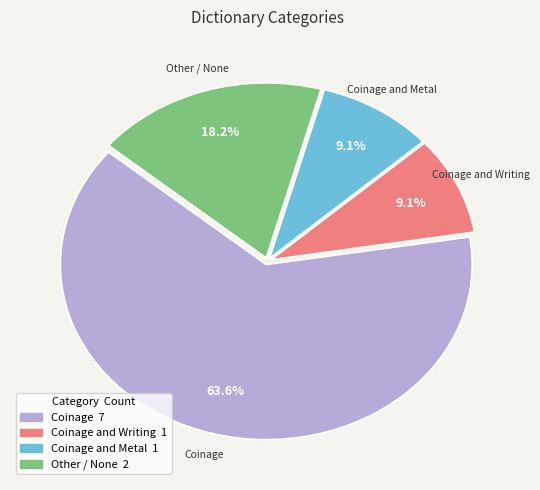

Is there any slice that represents more than half of the pie?

Yes